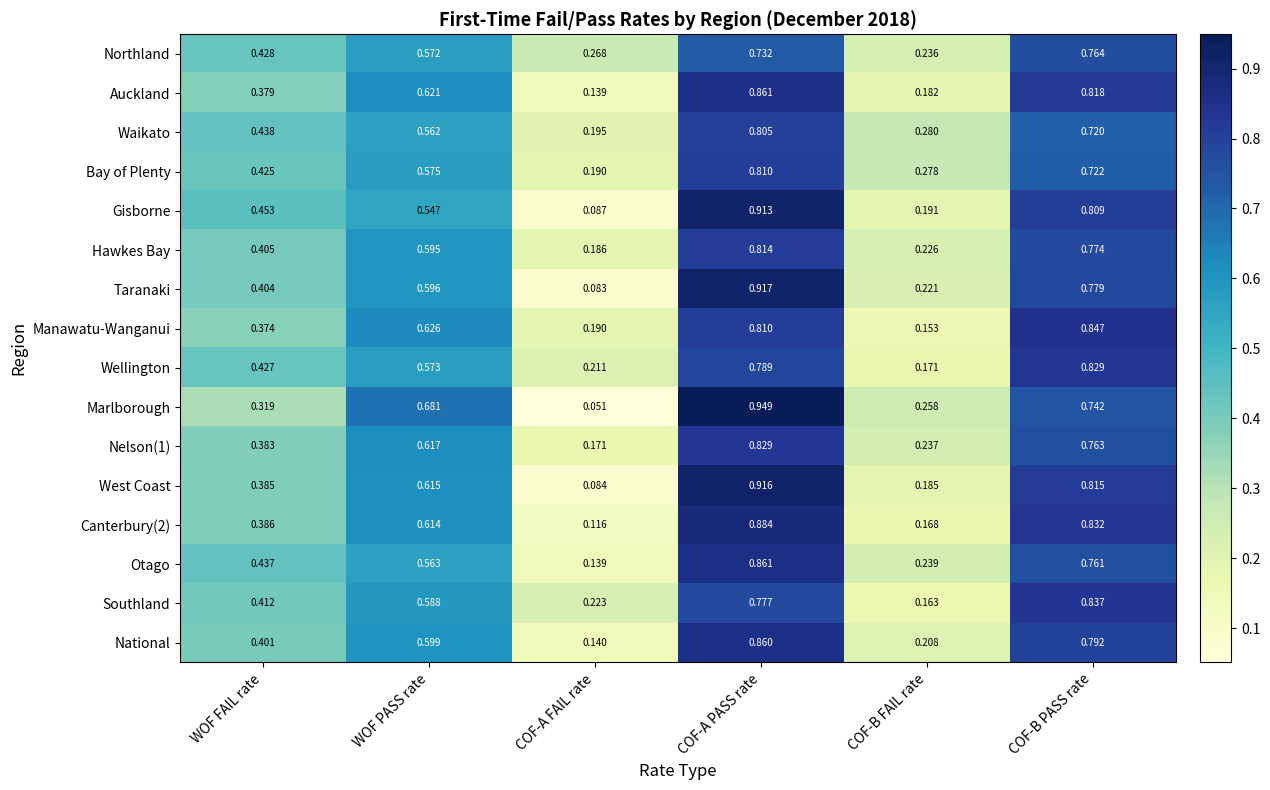

List the labels in order of Southland value, largest first.

COF-B PASS rate, COF-A PASS rate, WOF PASS rate, WOF FAIL rate, COF-A FAIL rate, COF-B FAIL rate